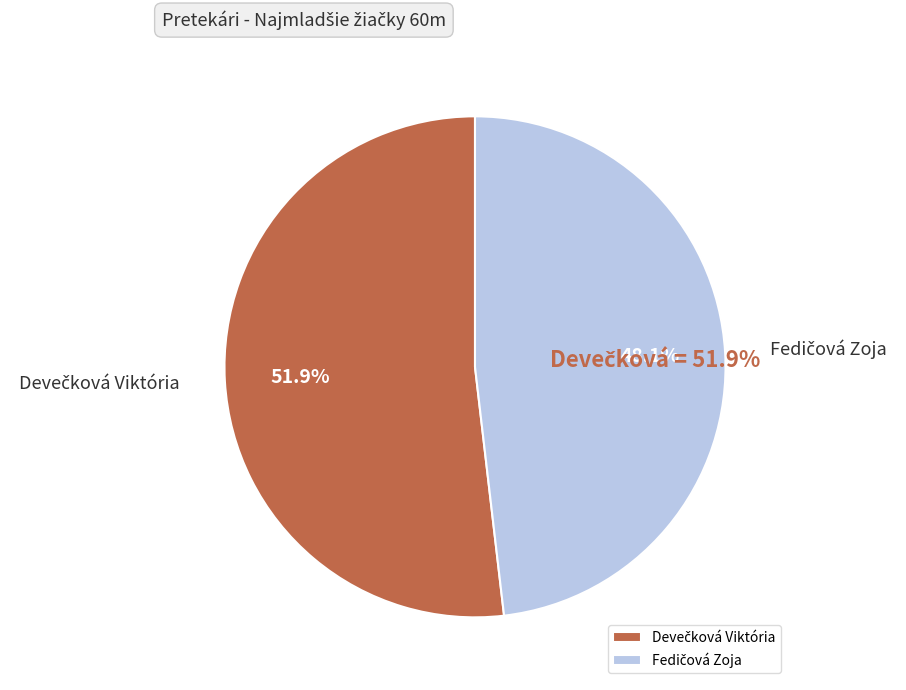

Is there any slice that represents more than half of the pie?

Yes